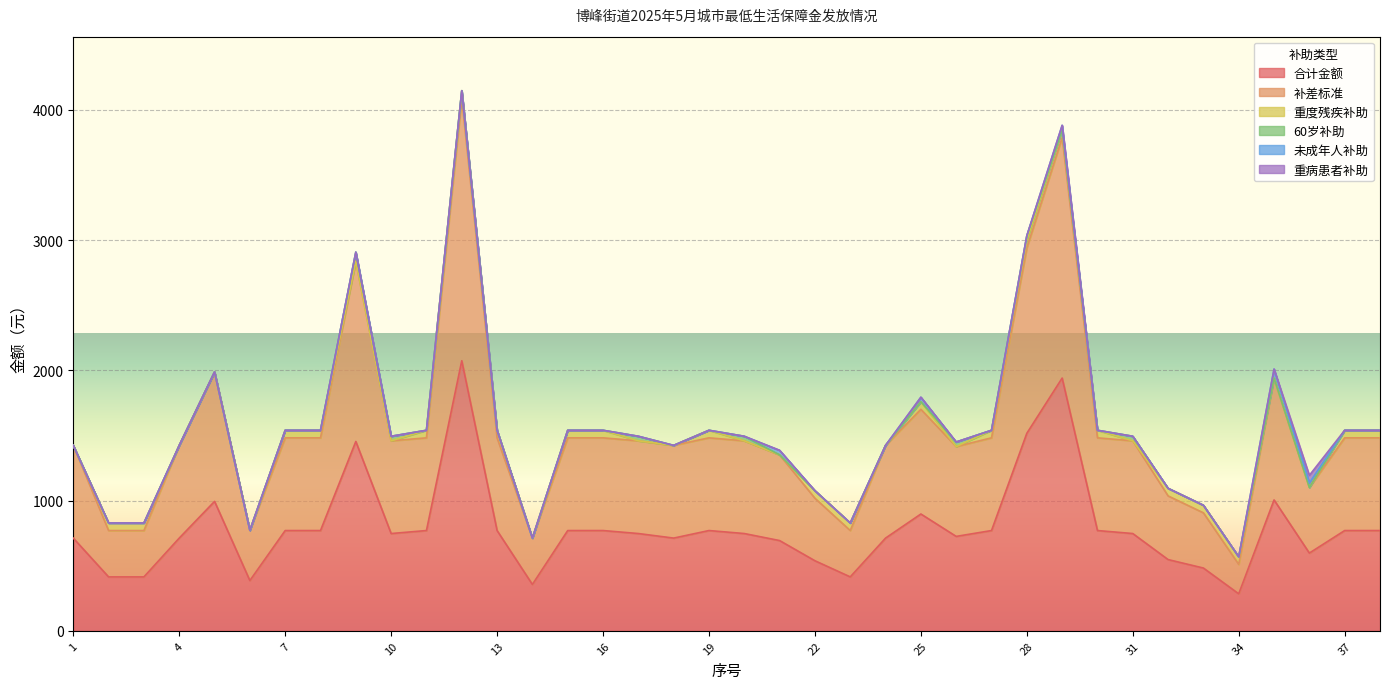

True or false: 重度残疾补助 and 合计金额 cross at least once.

False